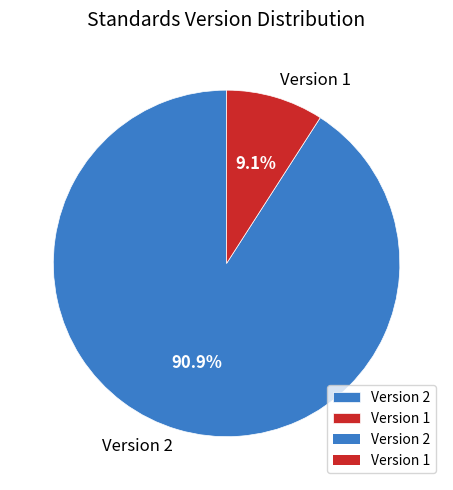

How many slices are in this pie chart?

2